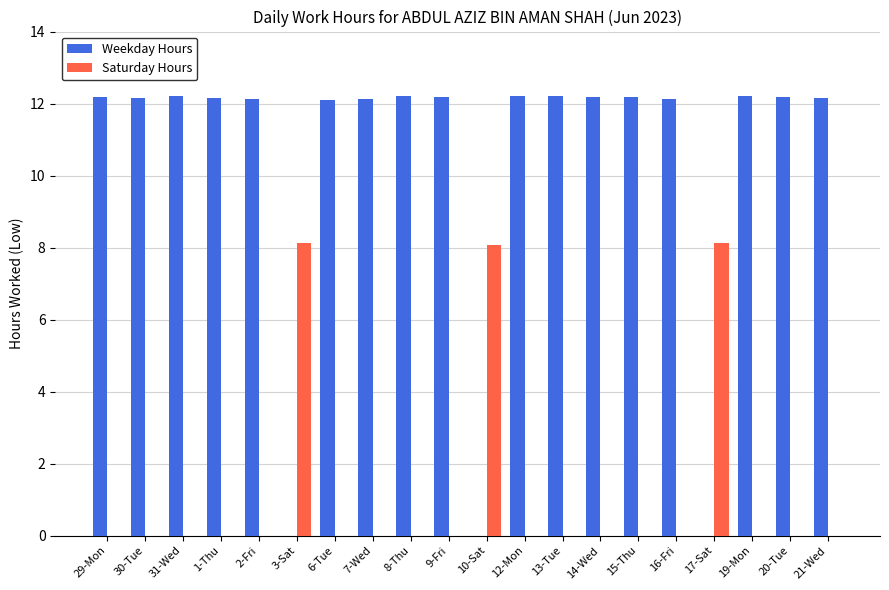

Is the value of Weekday Hours at 16-Fri greater than the value of Saturday Hours at 6-Tue?

Yes